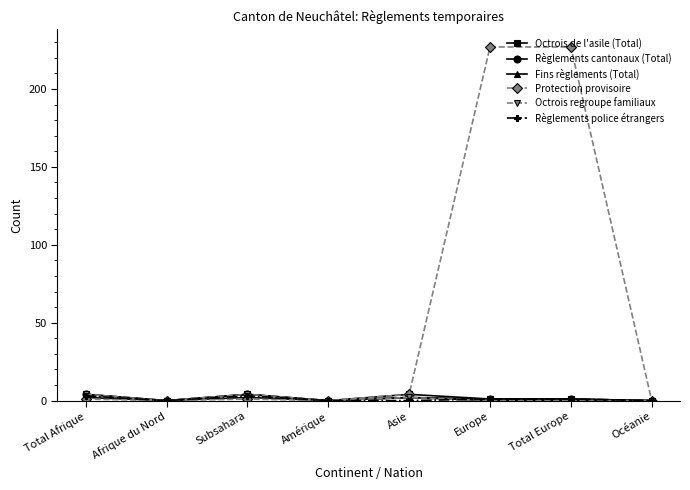

Which series has the largest total across all categories?

Protection provisoire